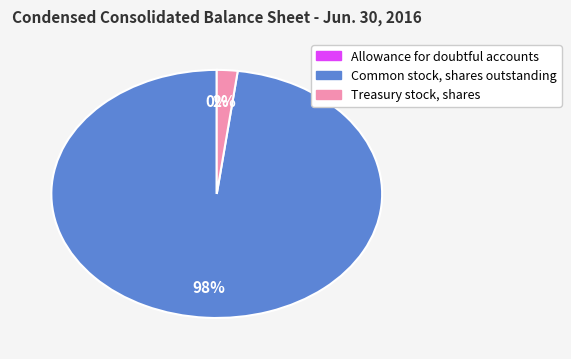

What percentage is the Common stock, shares outstanding slice, to the nearest percent?

98%